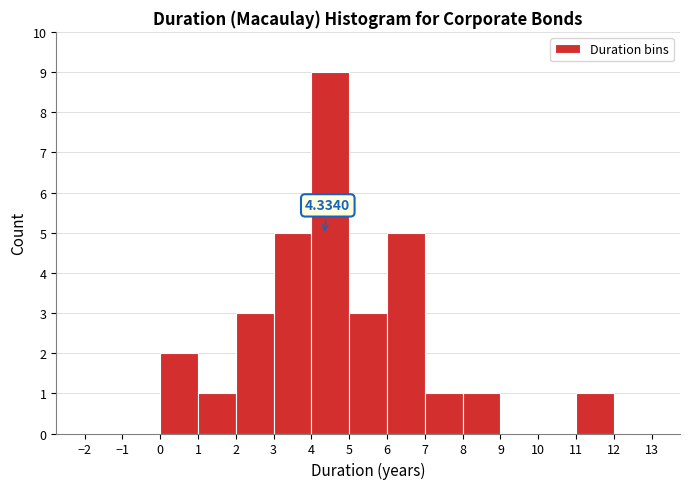

Over which range of the x-axis is the bar tallest?

4 to 5